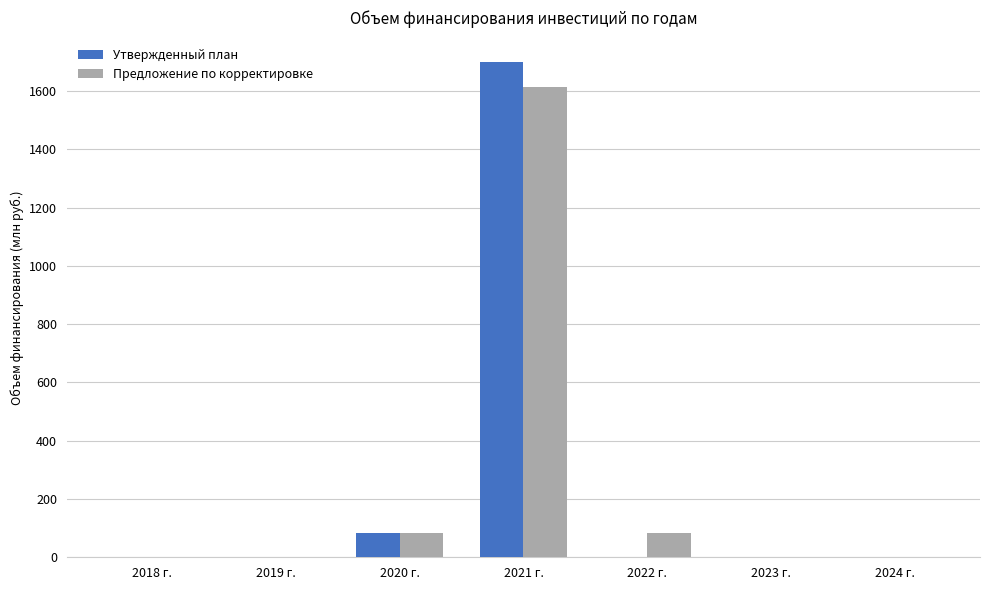

How many groups of bars are there?

7